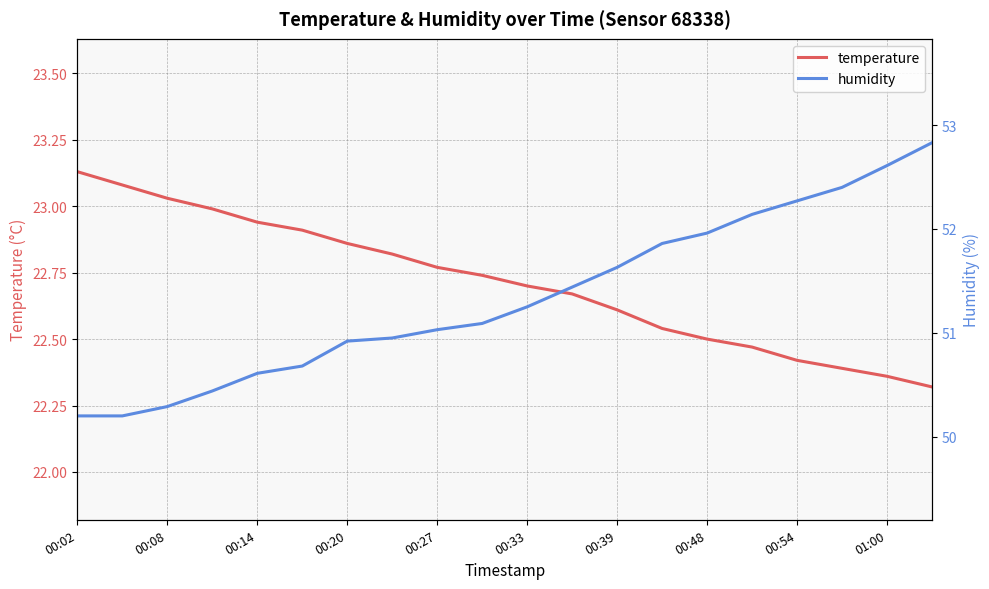

Does the chart have visible grid lines?

Yes